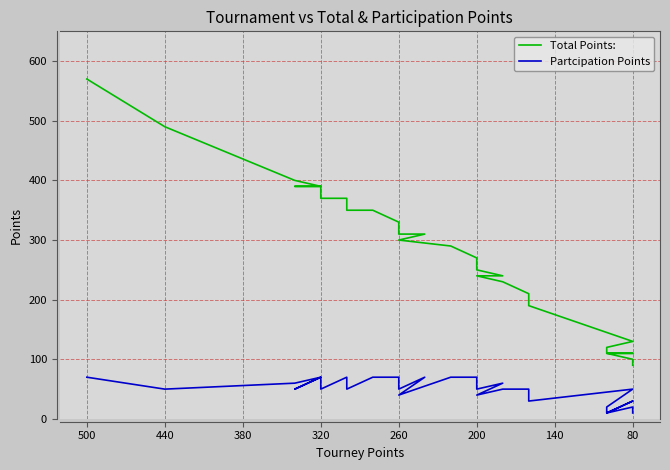

List the series in order of their overall mean, highest first.

Total Points:, Partcipation Points